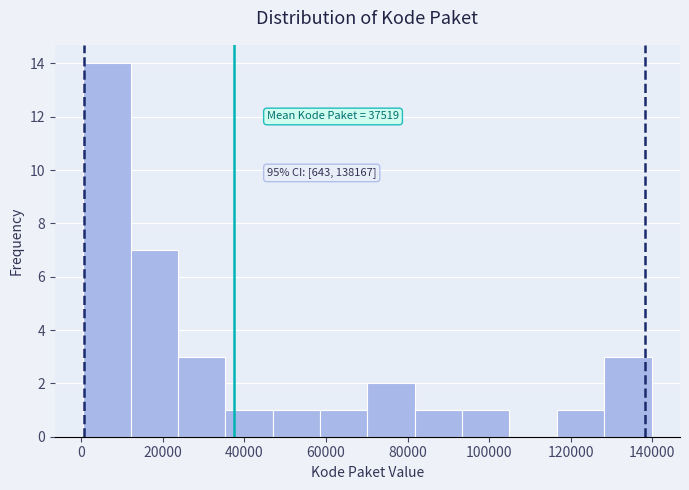

Over which range of the x-axis is the bar tallest?

0 to 12000